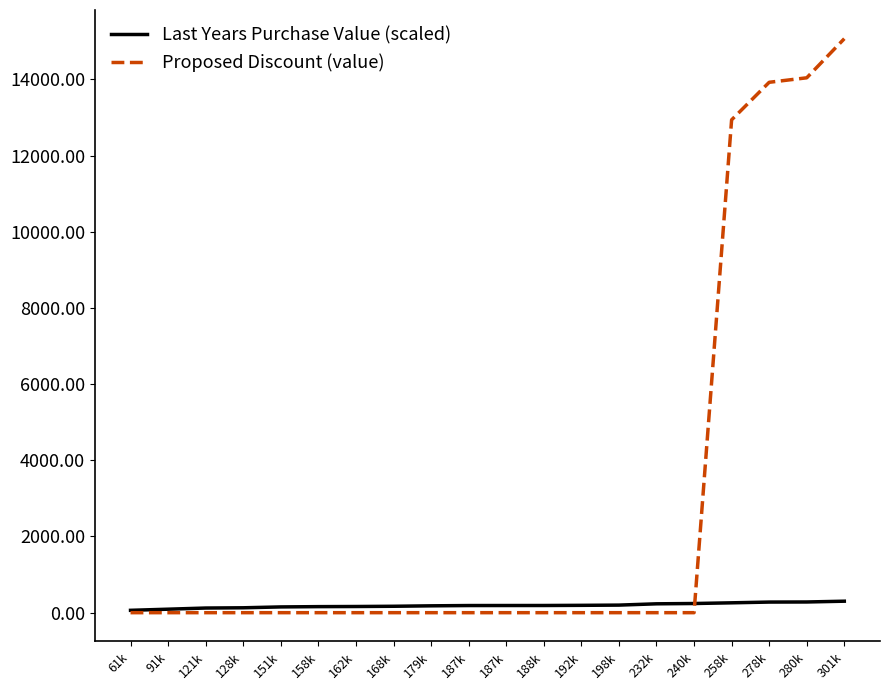

Does the chart display data point markers on the line(s)?

No